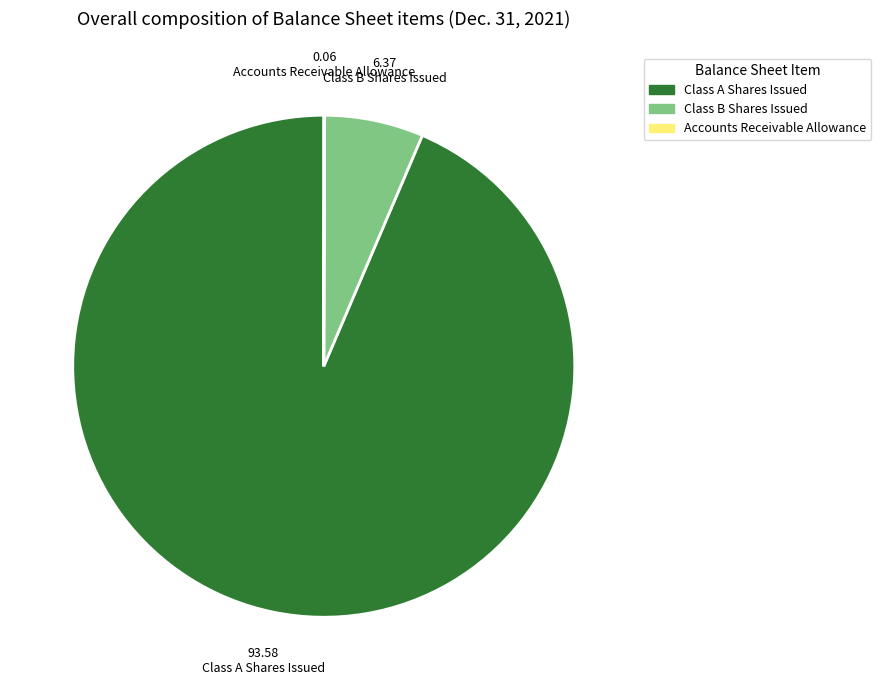

Is there any slice that represents more than half of the pie?

Yes